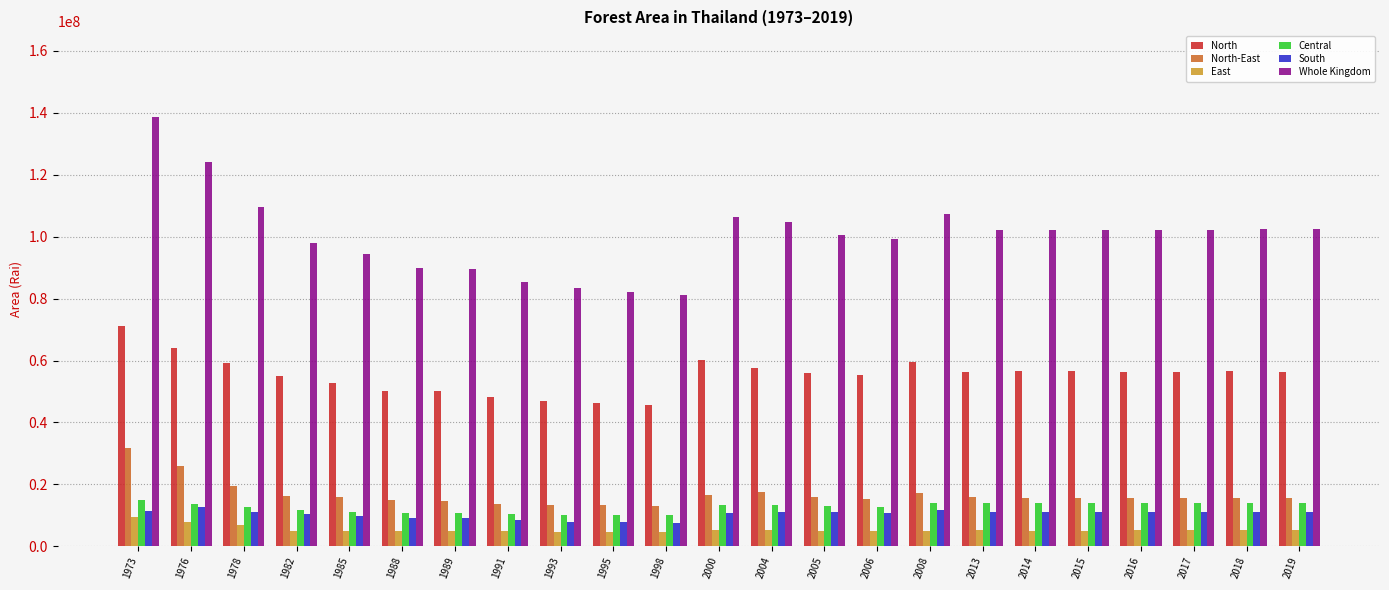

At which label is Whole Kingdom closest to 109821562?

1978